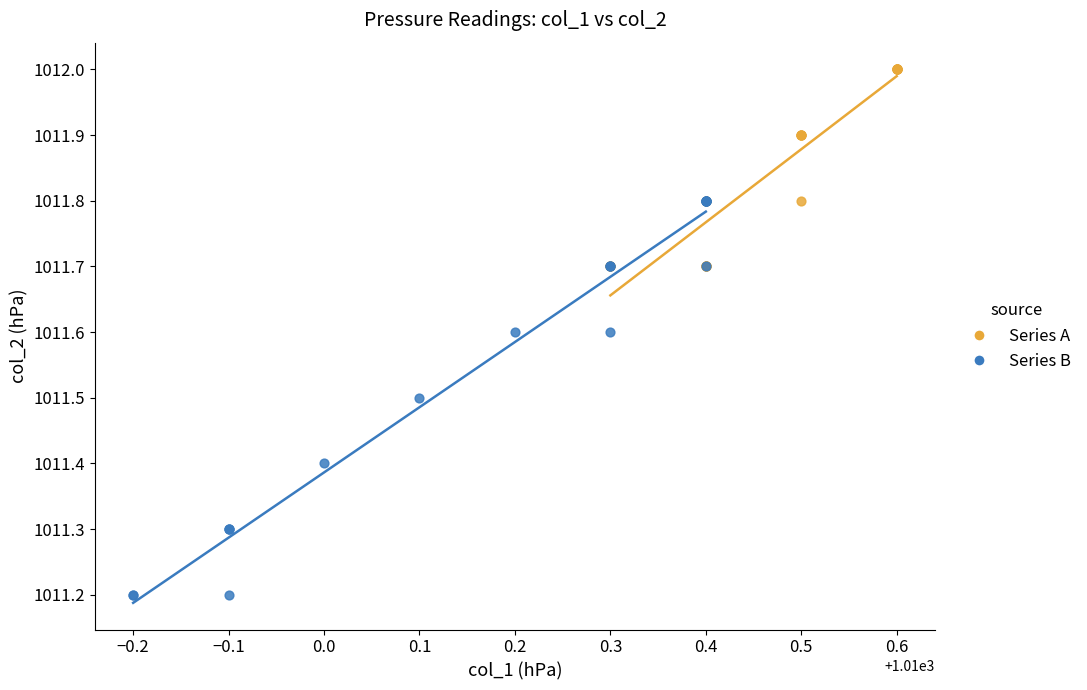

What are all the series names shown in the legend?

Series A, Series B